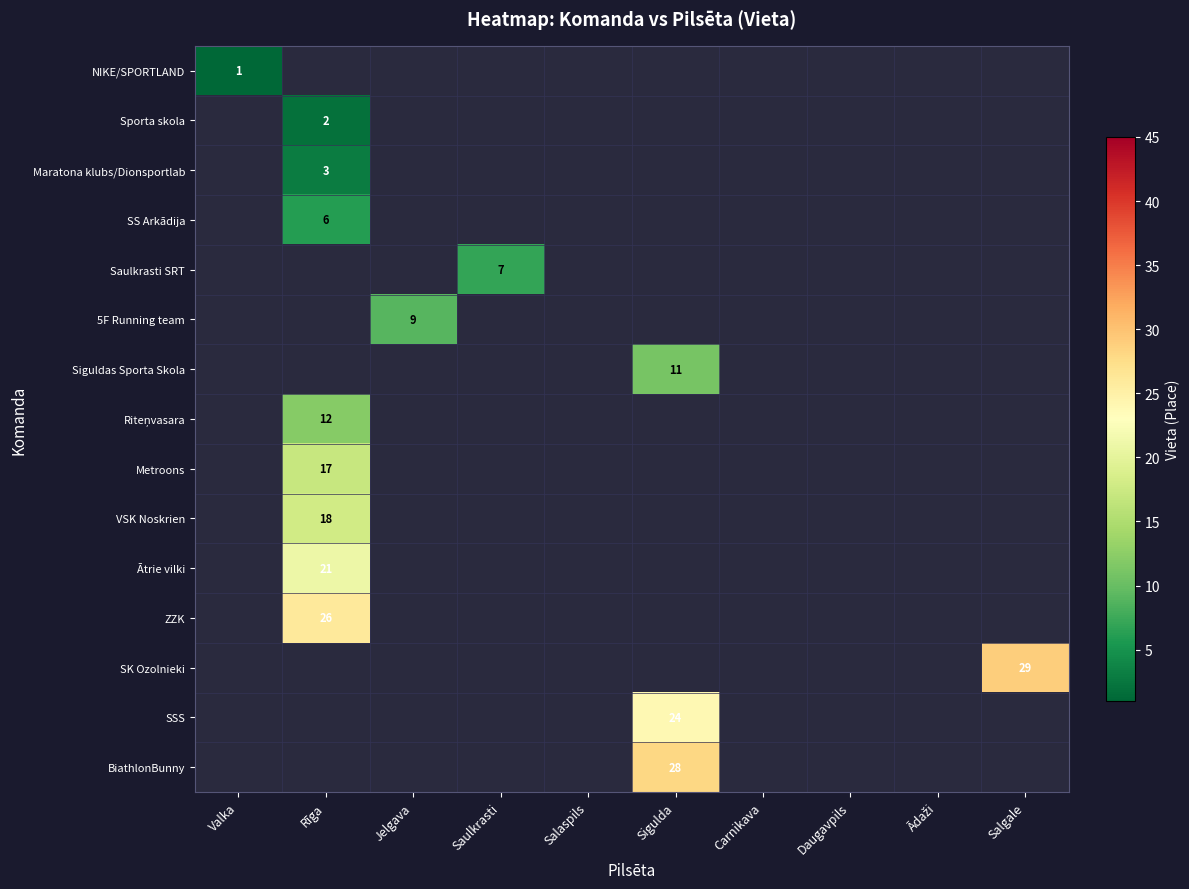

At which category does the chart reach its minimum across all series?

Valka